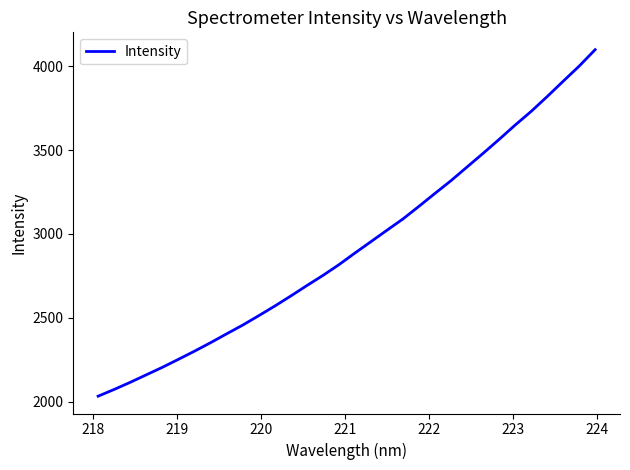

What is the minimum value shown in the chart?

2033.4